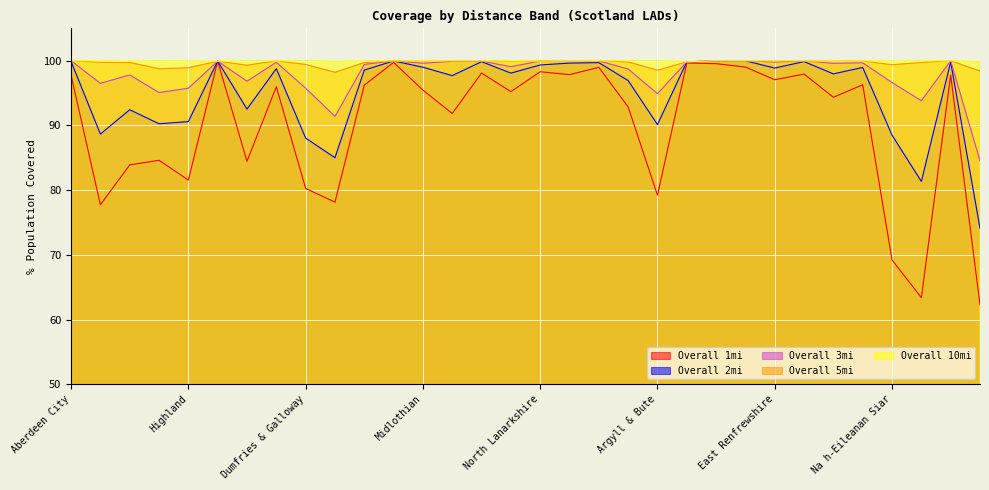

True or false: Overall 2mi has a value of 148.2 at Argyll & Bute.

False